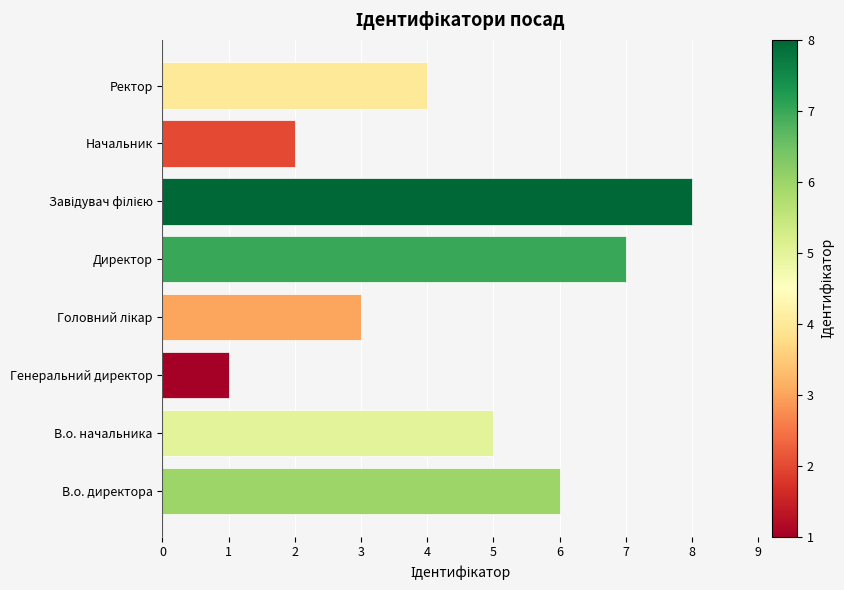

What value does the data have at В.о. директора?

6